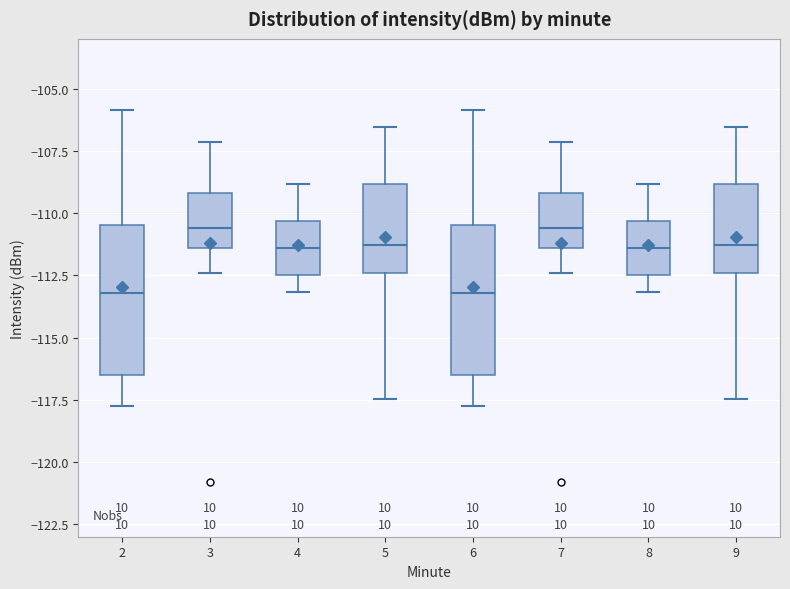

Where is the lower edge of the box at x = 9 on the y-axis? The values are not printed on the chart, so give them approximately, as read against the axis.

-112.5